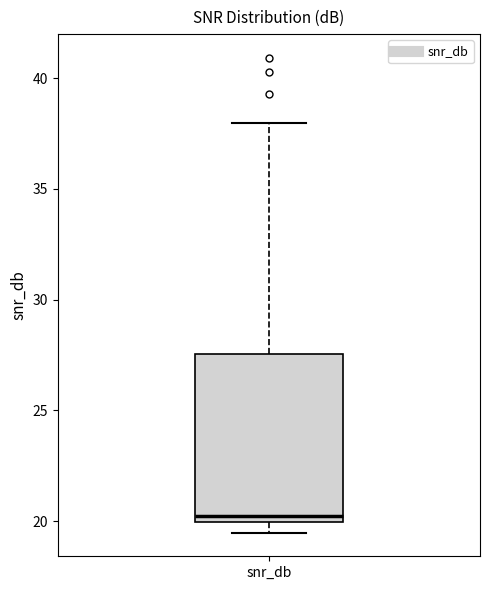

Transcribe this box plot: give where the median line is, the range the box spans, and where the two whiskers end, as read against the y-axis. The values are not printed on the chart, so give them approximately, as read against the axis.

median 20.0 (just above the box's lower edge), box 20.0 to 27.5, whiskers 19.5 to 38.0